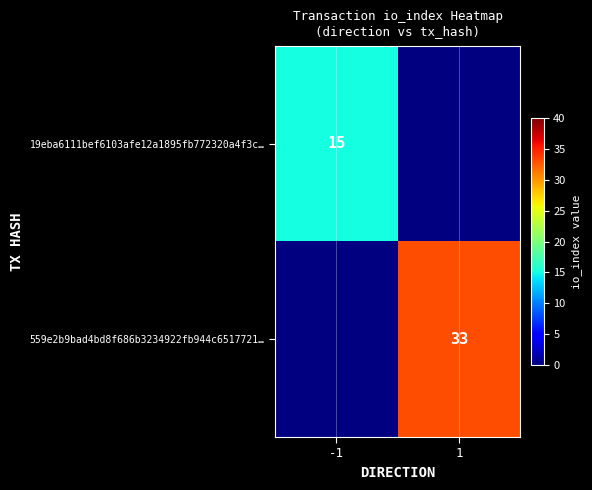

The value of 559e2b9bad4bd8f686b3234922fb944c6517721… at 1 is 33. True or false?

True